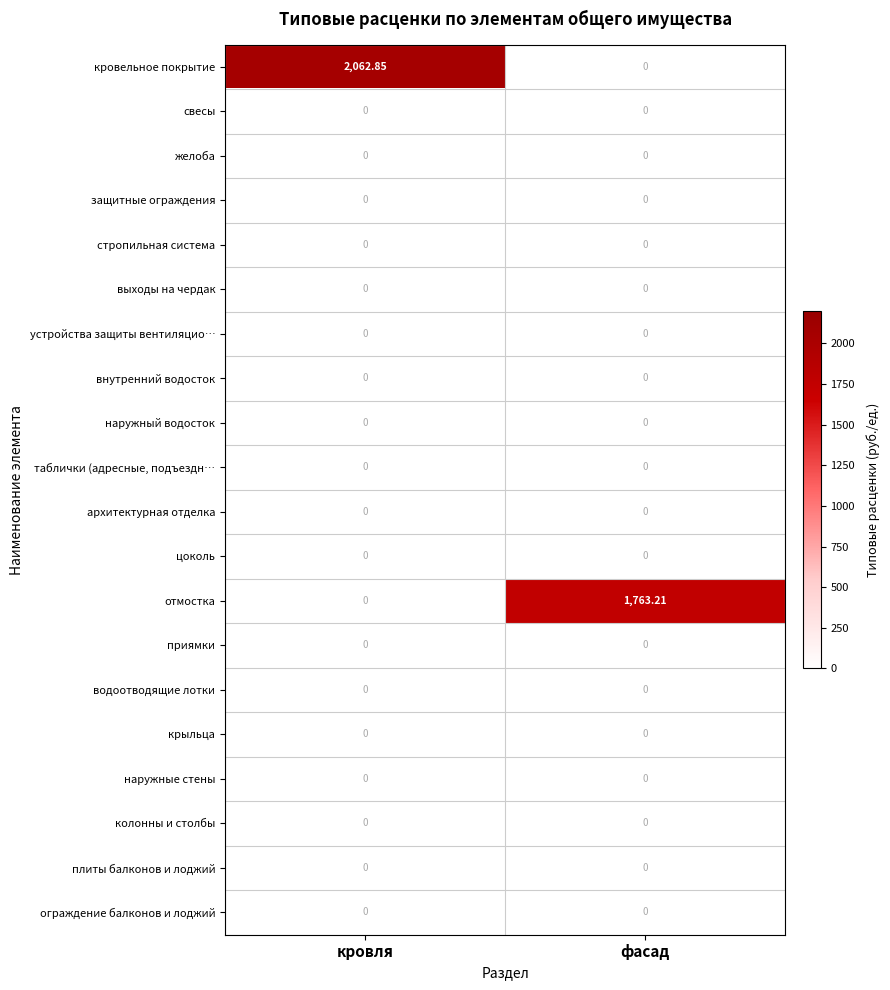

What is the difference between the highest and lowest values at фасад?

1763.2